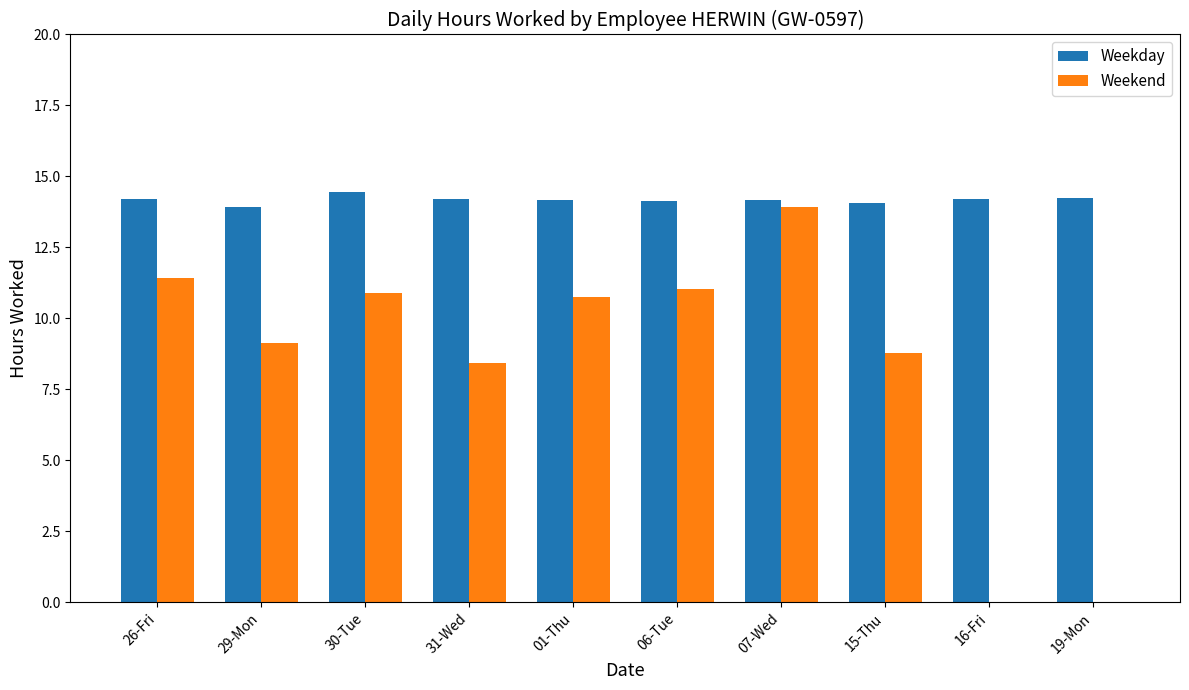

Between 30-Tue and 31-Wed, which series saw the biggest shift?

Weekend